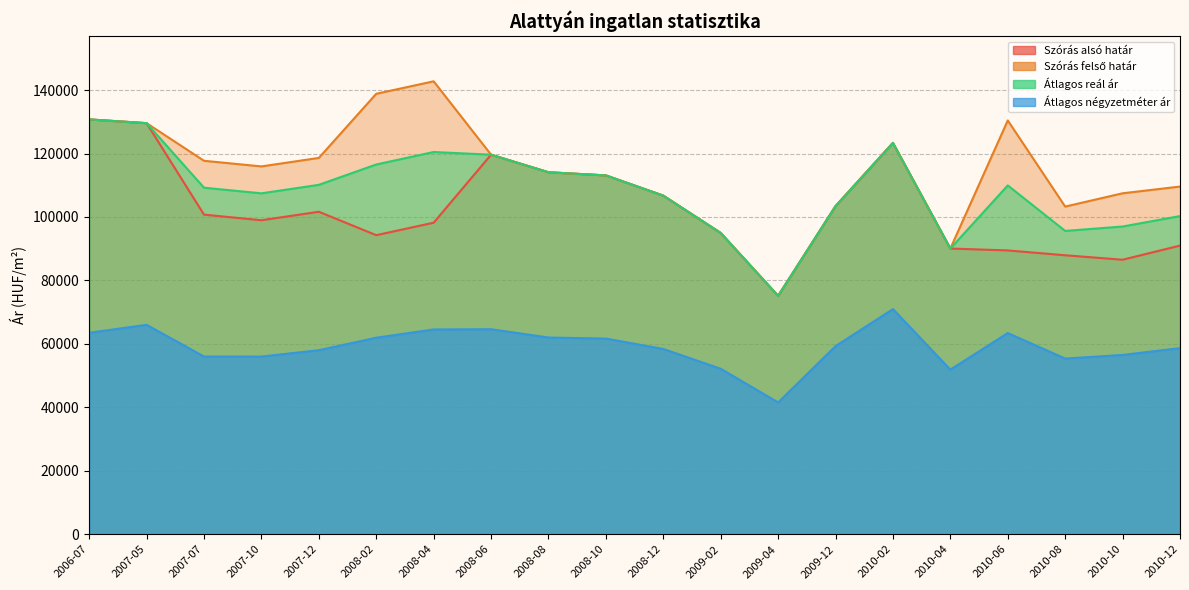

Reading left to right, what are all the values shown in this chart?

Szórás alsó határ: 2006-07=130754	2007-05=129570	2007-07=100741	2007-10=98967	2007-12=101647	2008-02=94264	2008-04=98198	2008-06=119632	2008-08=114096	2008-10=113103	2008-12=106724	2009-02=94960	2009-04=75133	2009-12=103412	2010-02=123356	2010-04=90054	2010-06=89456	2010-08=87932	2010-10=86526	2010-12=90980
Szórás felső határ: 2006-07=130754	2007-05=129570	2007-07=117711	2007-10=115937	2007-12=118617	2008-02=138830	2008-04=142764	2008-06=119632	2008-08=114096	2008-10=113103	2008-12=106724	2009-02=94960	2009-04=75133	2009-12=103412	2010-02=123356	2010-04=90054	2010-06=130430	2010-08=103276	2010-10=107466	2010-12=109588
Átlagos reál ár: 2006-07=130754	2007-05=129570	2007-07=109226	2007-10=107452	2007-12=110132	2008-02=116547	2008-04=120481	2008-06=119632	2008-08=114096	2008-10=113103	2008-12=106724	2009-02=94960	2009-04=75133	2009-12=103412	2010-02=123356	2010-04=90054	2010-06=109943	2010-08=95604	2010-10=96996	2010-12=100284
Átlagos négyzetméter ár: 2006-07=63500	2007-05=66000	2007-07=56000	2007-10=56000	2007-12=58000	2008-02=61939	2008-04=64550	2008-06=64611	2008-08=62000	2008-10=61667	2008-12=58384	2009-02=52153	2009-04=41538	2009-12=59284	2010-02=70963	2010-04=51880	2010-06=63411	2010-08=55363	2010-10=56507	2010-12=58656